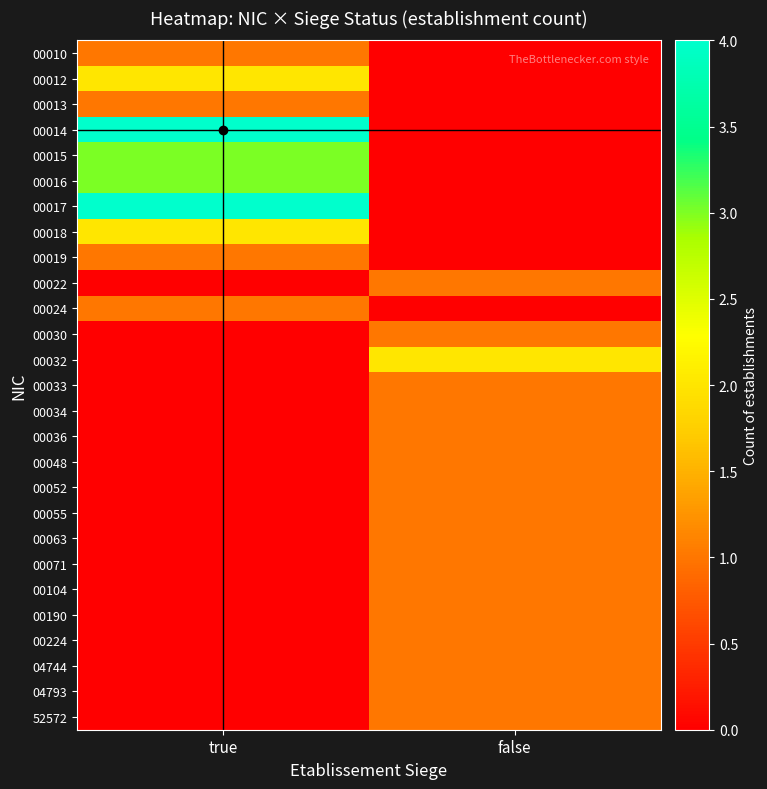

Between true and false, which is larger?

true